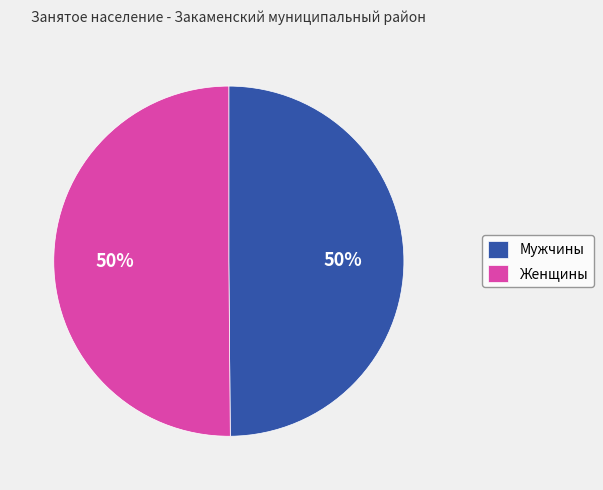

Do Мужчины and Женщины together represent more than half of the pie?

Yes